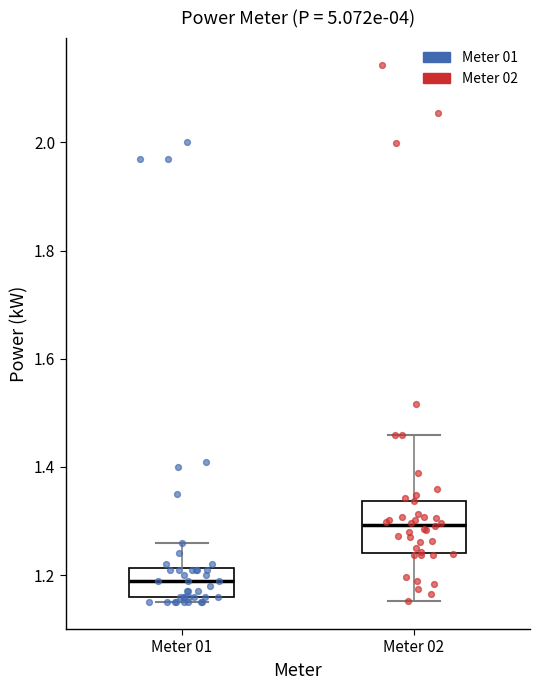

Where does the upper whisker of the box for Meter 02 end on the y-axis? The values are not printed on the chart, so give them approximately, as read against the axis.

1.46